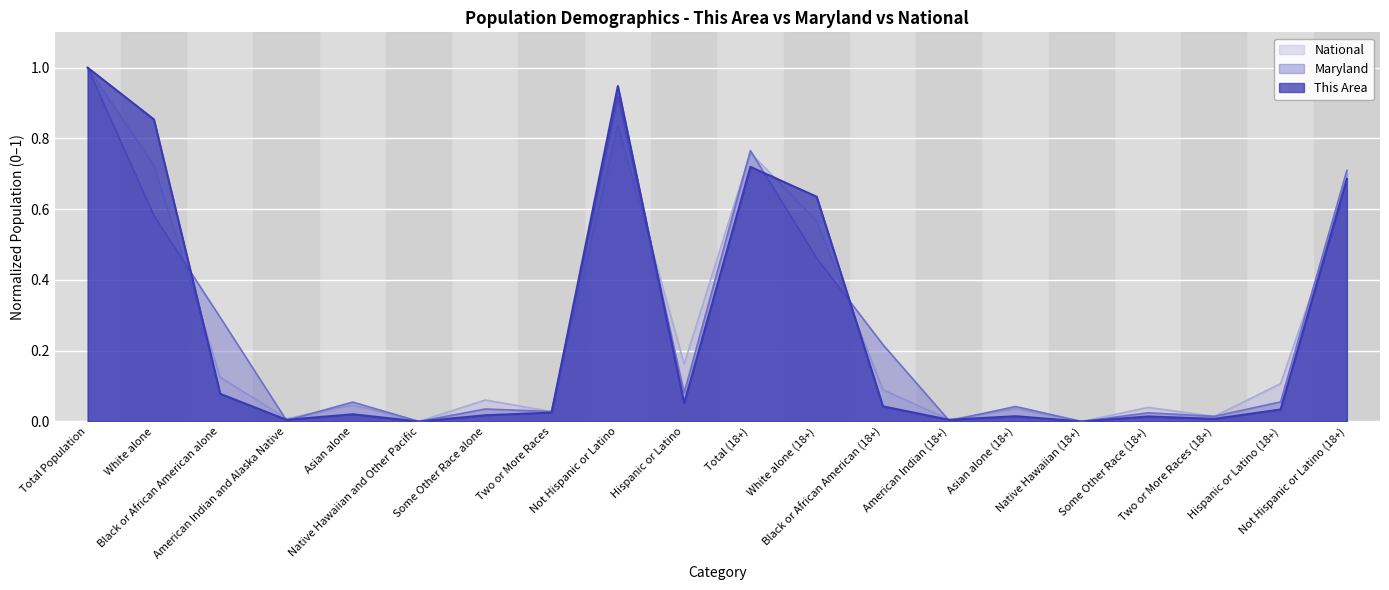

What is the difference between the maximum and minimum values in the This Area series?

1.0